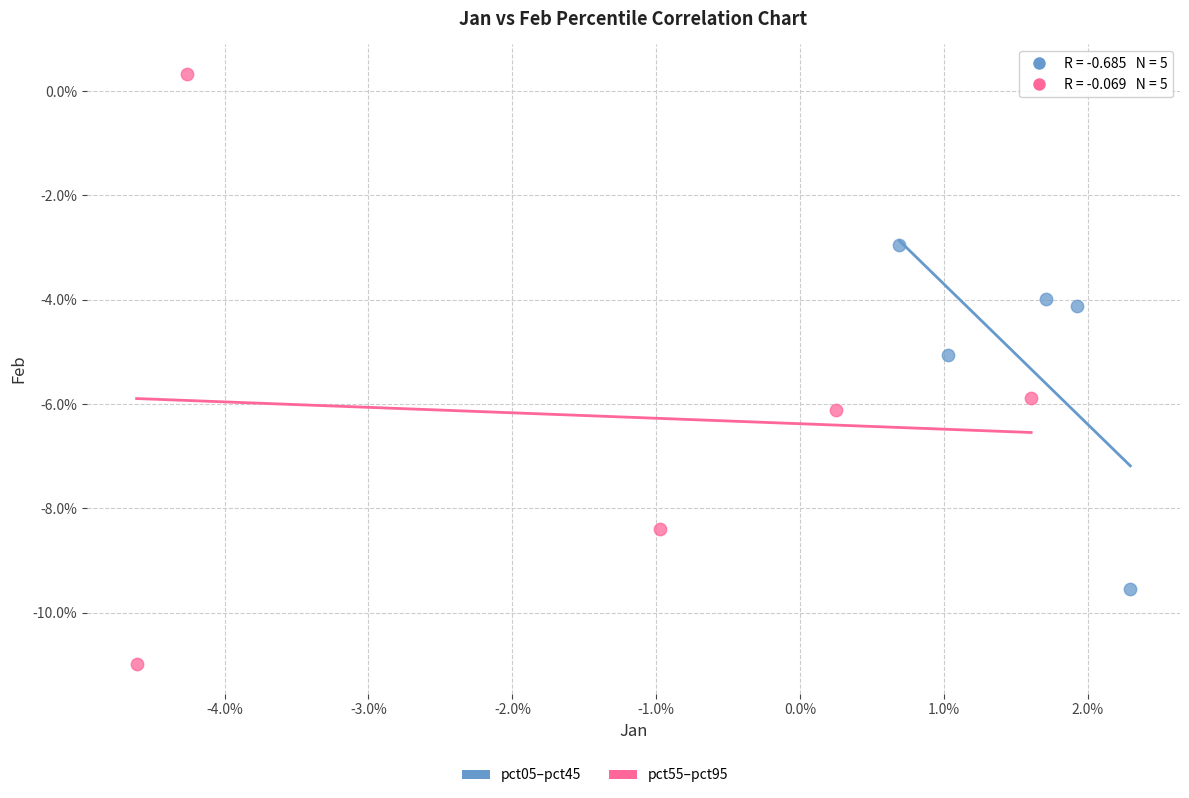

Which series has the largest Y range (max minus min)?

pct55–pct95